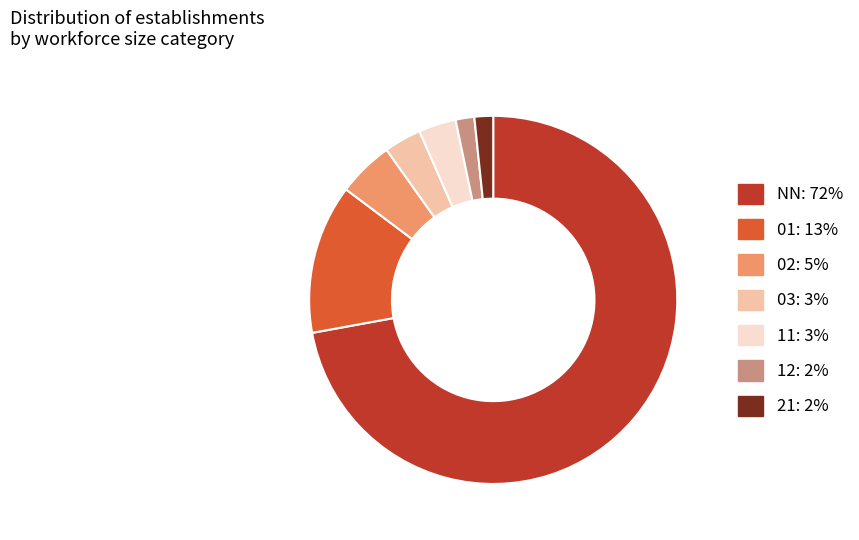

Combined, do 01 and 11 account for over 50%?

No